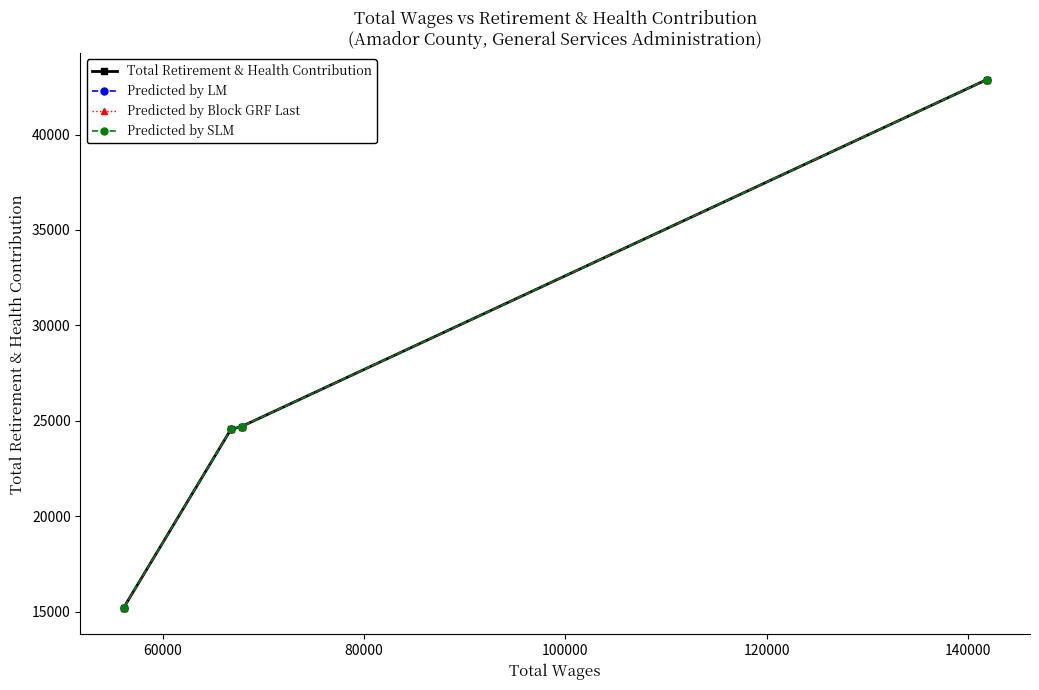

What is the value of the Total Retirement & Health Contribution point at the 2nd from the left?

24709